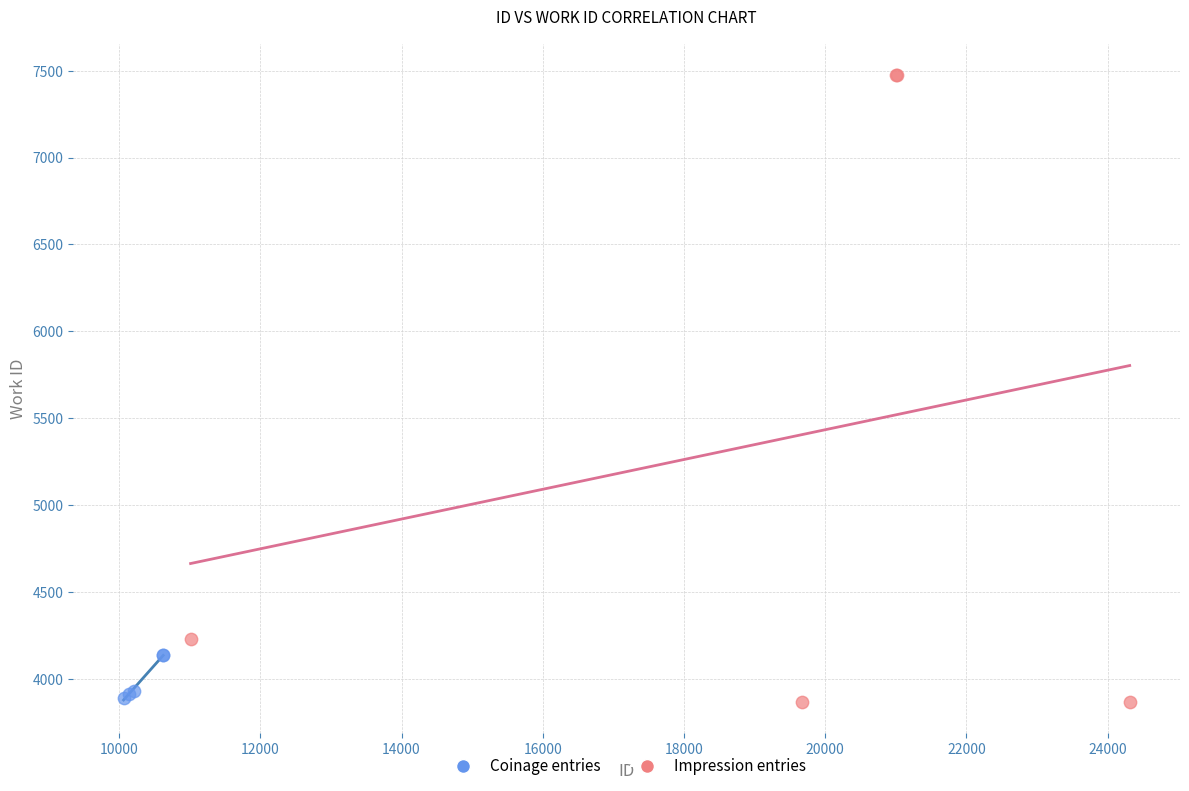

Which series has the widest spread of Y values?

Impression entries